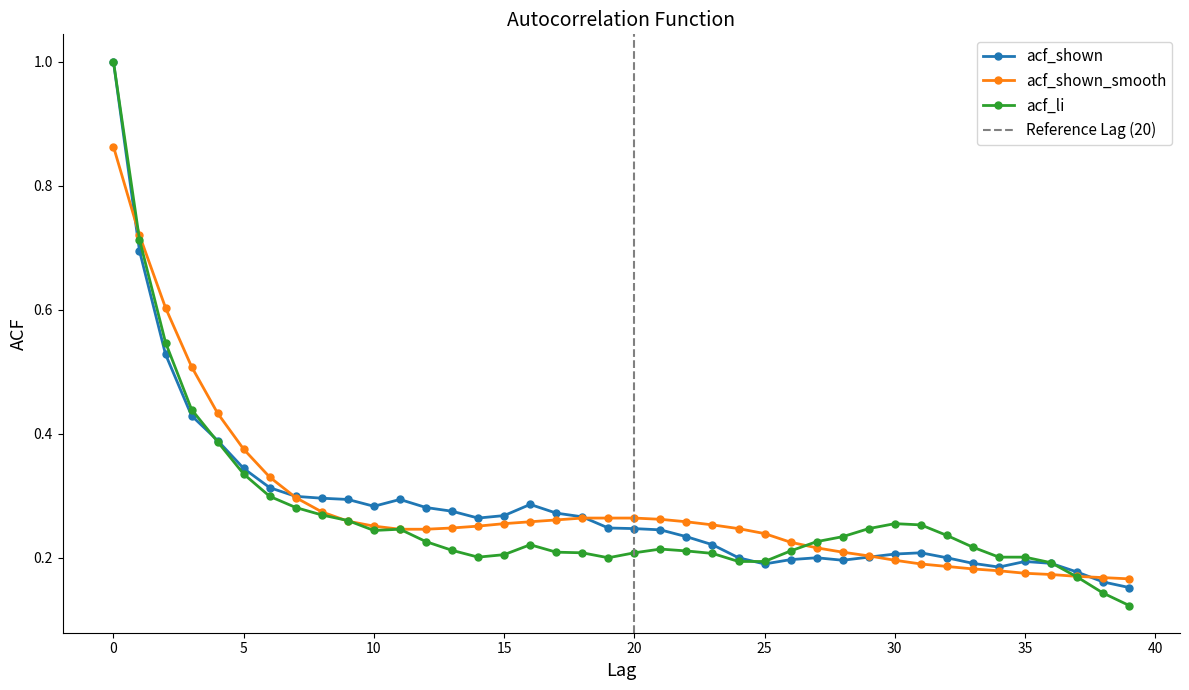

List the labels in order of acf_shown value, smallest first.

39, 38, 37, 34, 25, 33, 36, 35, 28, 26, 24, 27, 32, 29, 30, 31, 23, 22, 21, 20, 19, 14, 18, 15, 17, 13, 12, 10, 16, 9, 11, 8, 7, 6, 5, 4, 3, 2, 1, 0